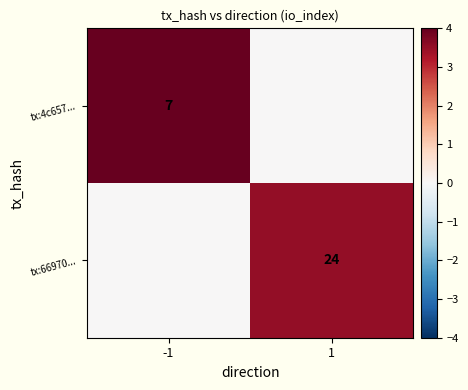

Is it true that tx:66970... equals 37 at 1?

False